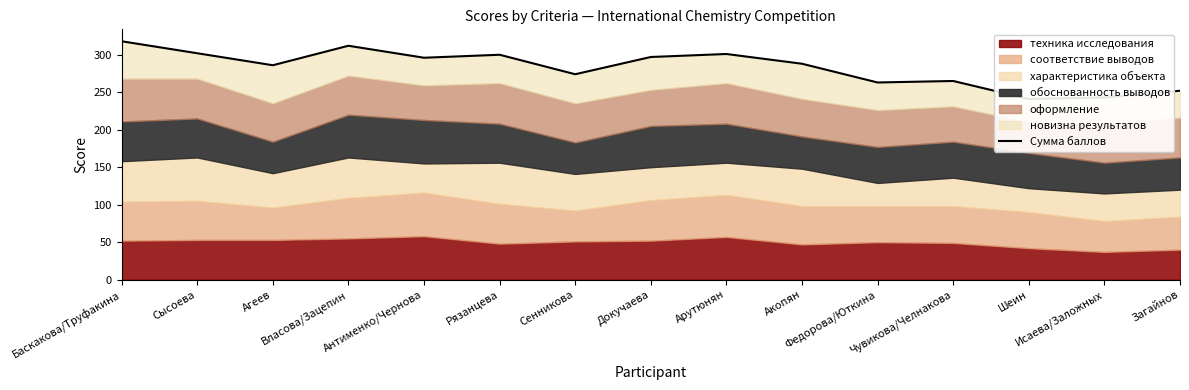

Reading right to left, what are all the values shown in this chart?

252	243	241	265	263	288	301	297	274	300	296	312	286	302	318